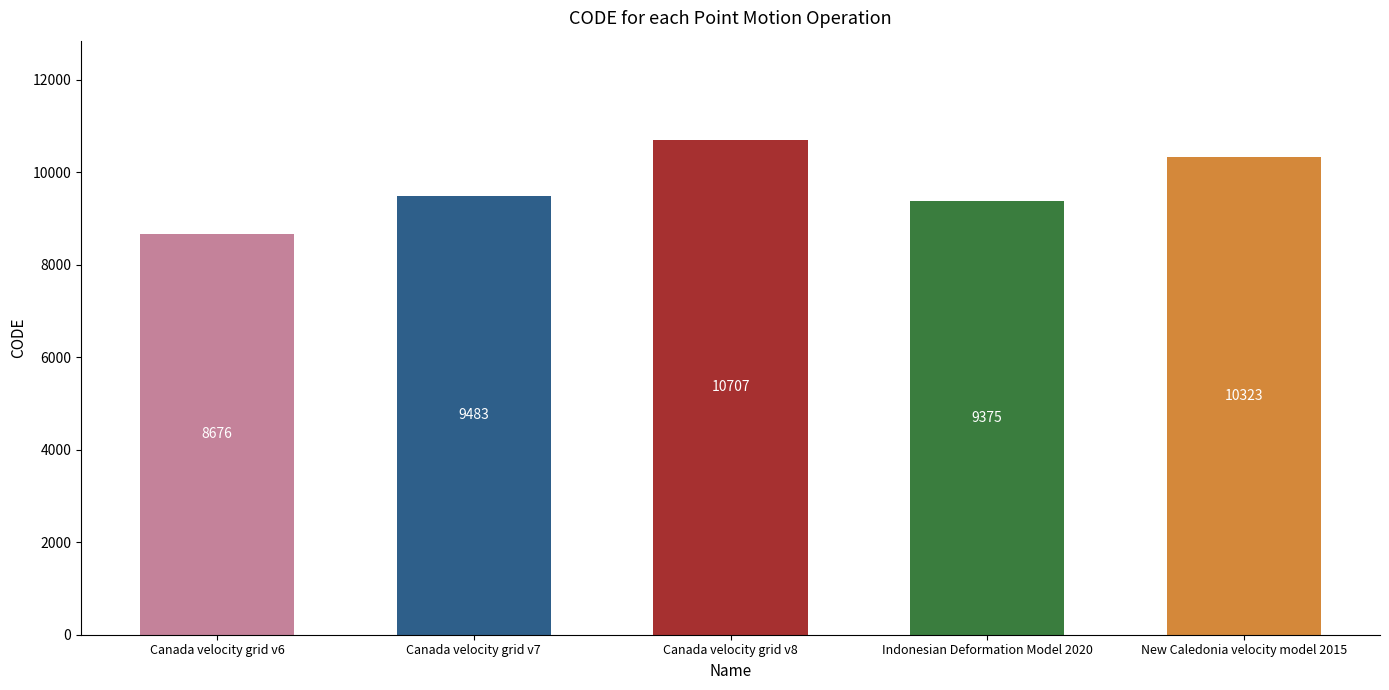

What is the approximate value at Canada velocity grid v7, to the nearest 10?

9480